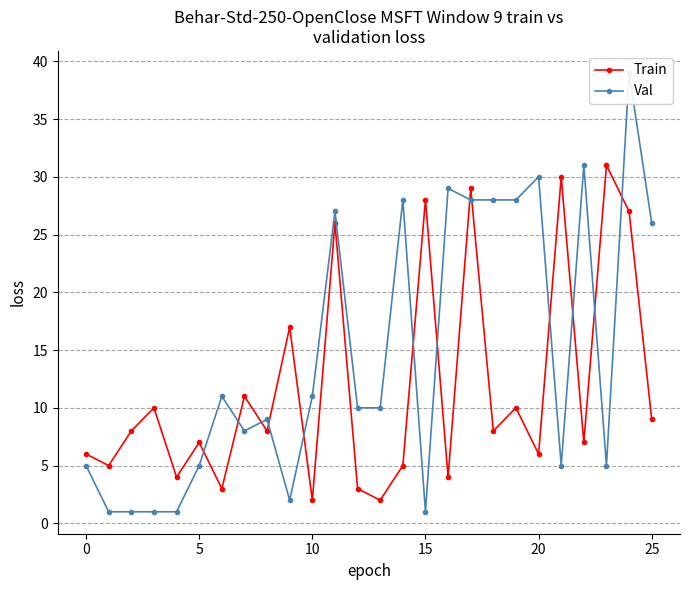

Is the value of Val at 18 greater than the value of Train at 25?

Yes